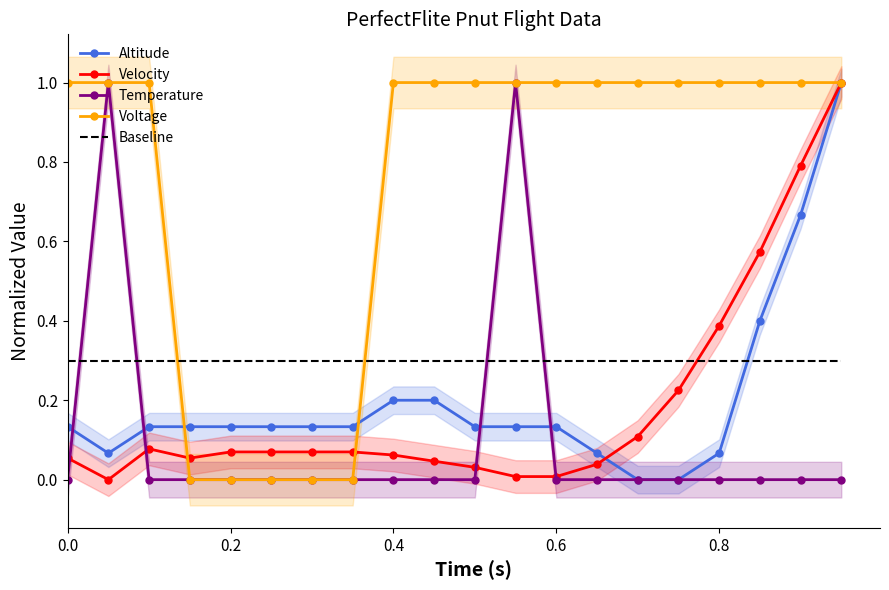

Reading left to right, transcribe all the data shown in this chart.

Altitude: 0.1	0.1	0.1	0.1	0.1	0.1	0.1	0.1	0.2	0.2	0.1	0.1	0.1	0.1	0.0	0.0	0.1	0.4	0.7	1.0
Velocity: 0.1	0.0	0.1	0.1	0.1	0.1	0.1	0.1	0.1	0.0	0.0	0.0	0.0	0.0	0.1	0.2	0.4	0.6	0.8	1.0
Temperature: 0.0	1.0	0.0	0.0	0.0	0.0	0.0	0.0	0.0	0.0	0.0	1.0	0.0	0.0	0.0	0.0	0.0	0.0	0.0	0.0
Voltage: 1.0	1.0	1.0	0.0	0.0	0.0	0.0	0.0	1.0	1.0	1.0	1.0	1.0	1.0	1.0	1.0	1.0	1.0	1.0	1.0
Baseline: 0.3	0.3	0.3	0.3	0.3	0.3	0.3	0.3	0.3	0.3	0.3	0.3	0.3	0.3	0.3	0.3	0.3	0.3	0.3	0.3